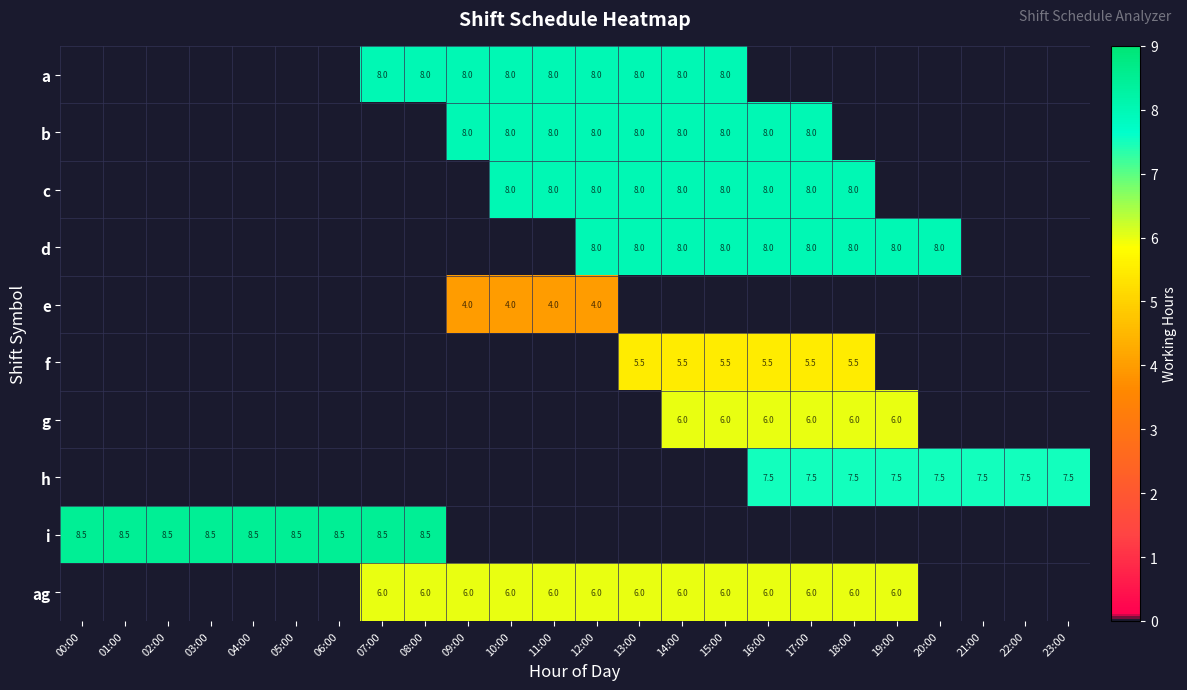

Is it true that ag equals 6.0 at 17:00?

True